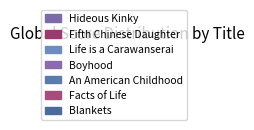

Rank the categories by value from highest to lowest.

Hideous Kinky, Fifth Chinese Daughter, Life is a Carawanserai, Boyhood, An American Childhood, Facts of Life, Blankets